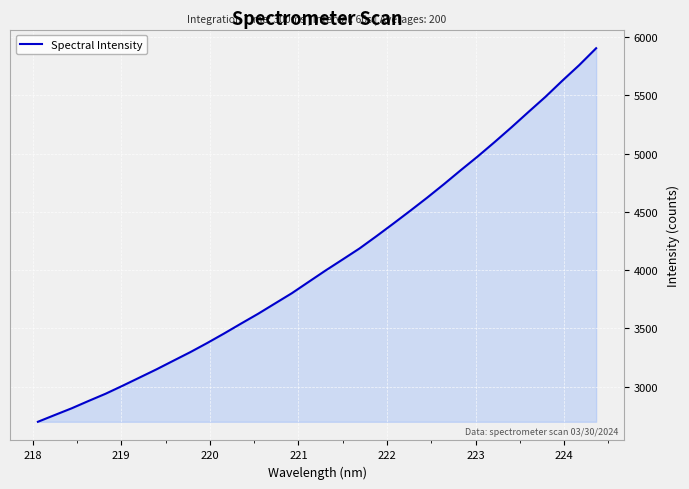

What is the minimum value shown in the chart?

2699.0